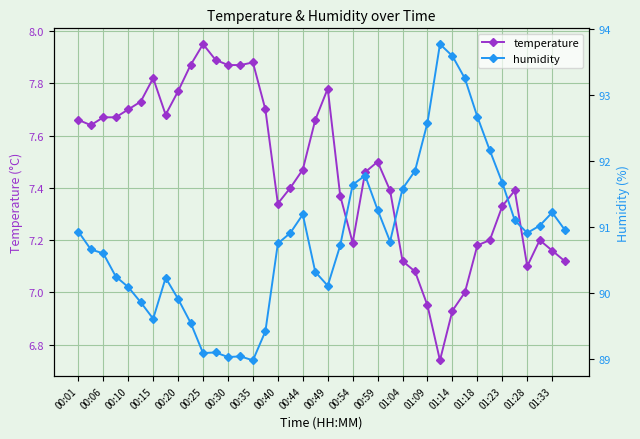

True or false: temperature and humidity intersect in this chart.

False